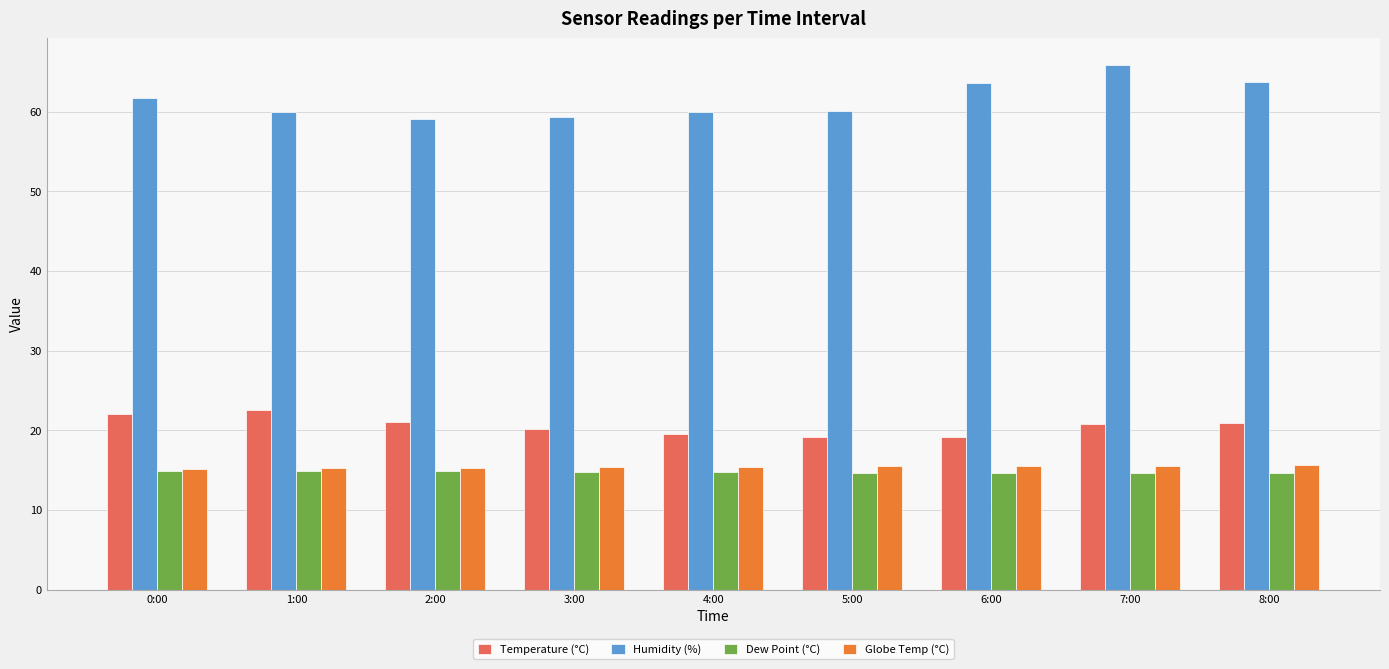

What is the difference between the highest and lowest values at 1:00?

45.1